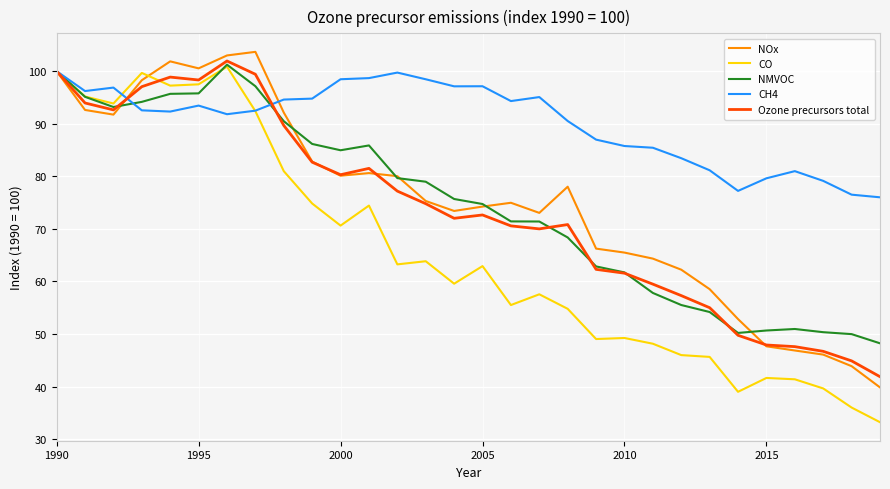

What is the minimum value for Ozone precursors total?

41.9